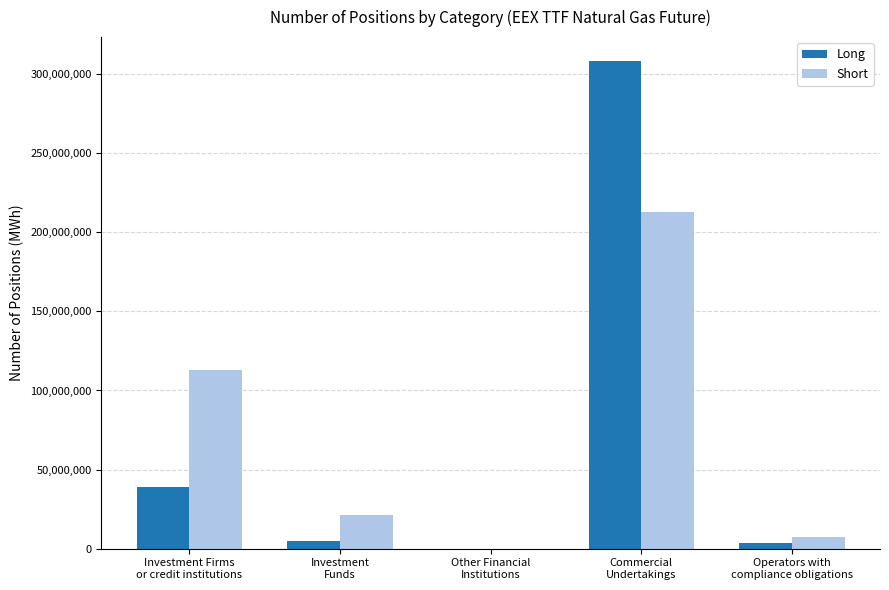

What is the sum of all Long values?

355092979